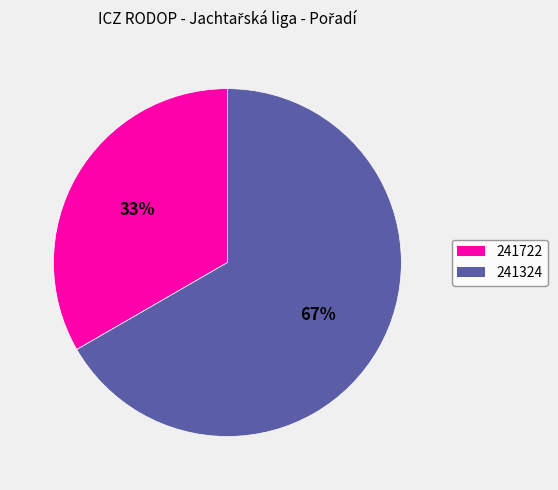

Count the number of slices in the pie.

2